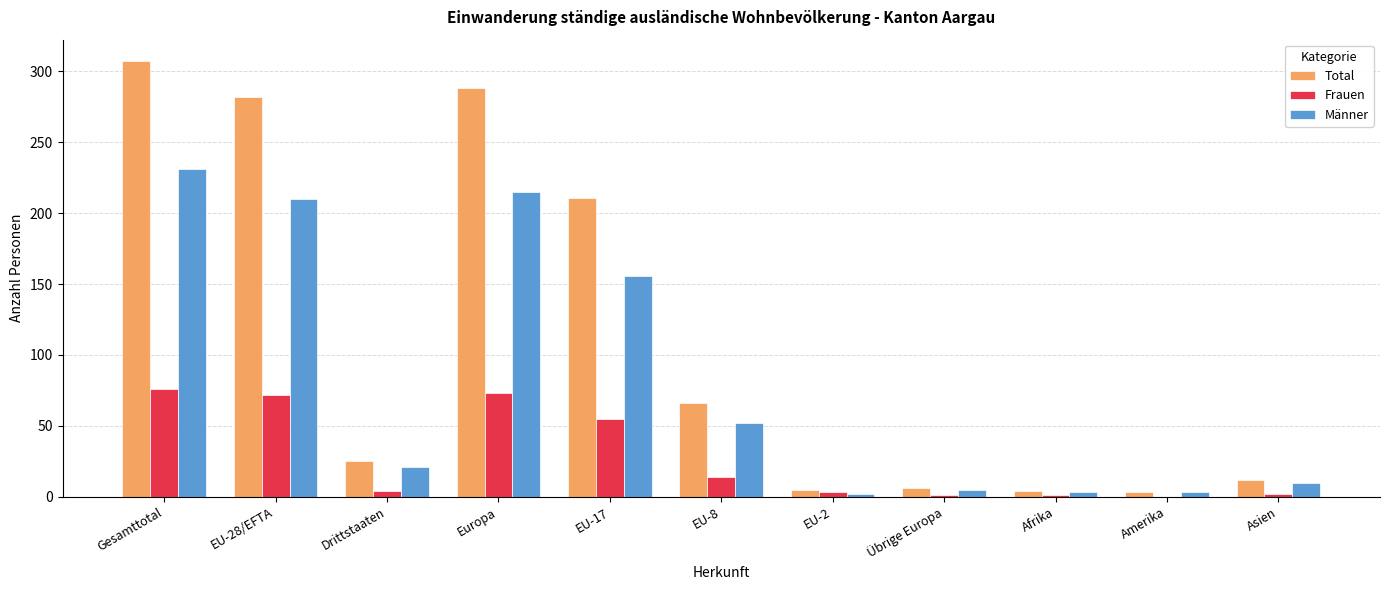

What is the maximum value for Frauen?

76